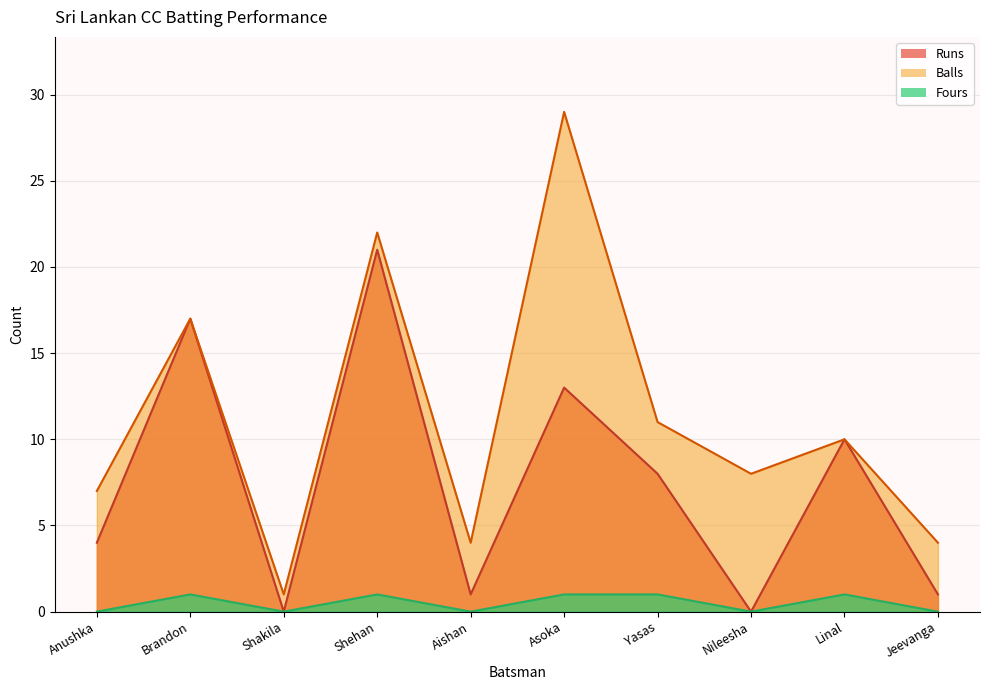

List the labels in order of Runs value, smallest first.

Shakila, Nileesha, Aishan, Jeevanga, Anushka, Yasas, Linal, Asoka, Brandon, Shehan